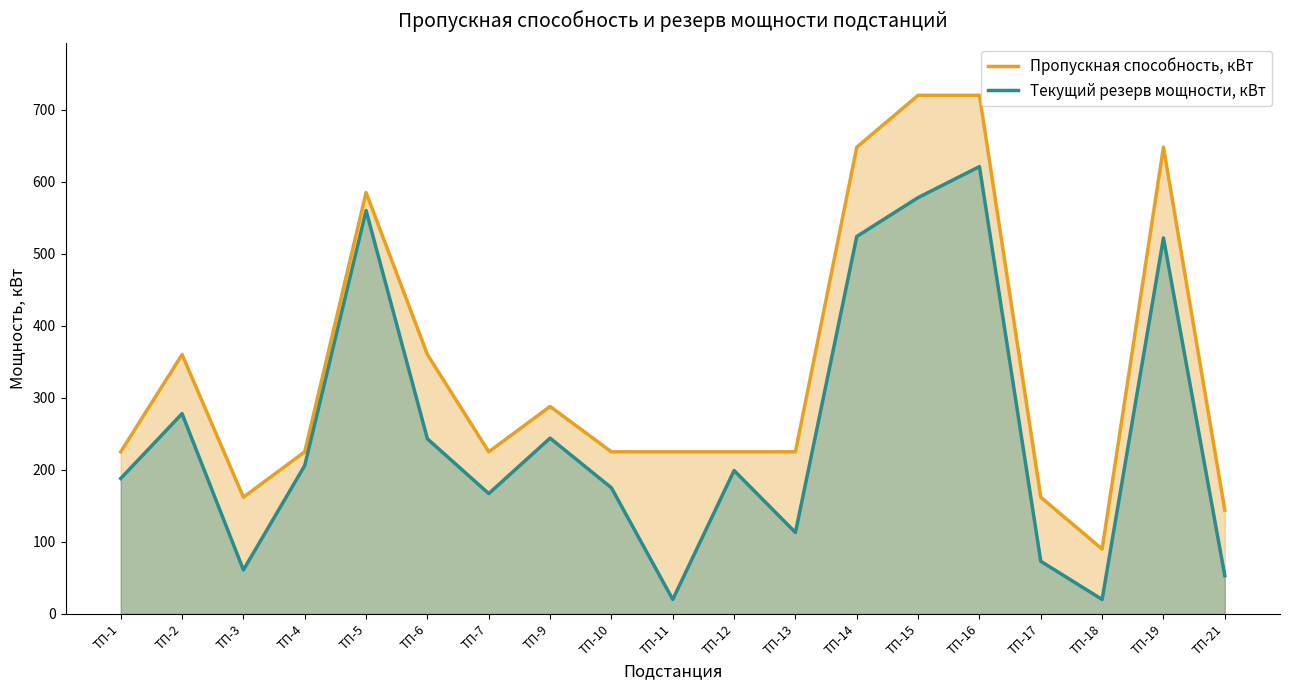

What is the total value across all series at ТП-18?

110